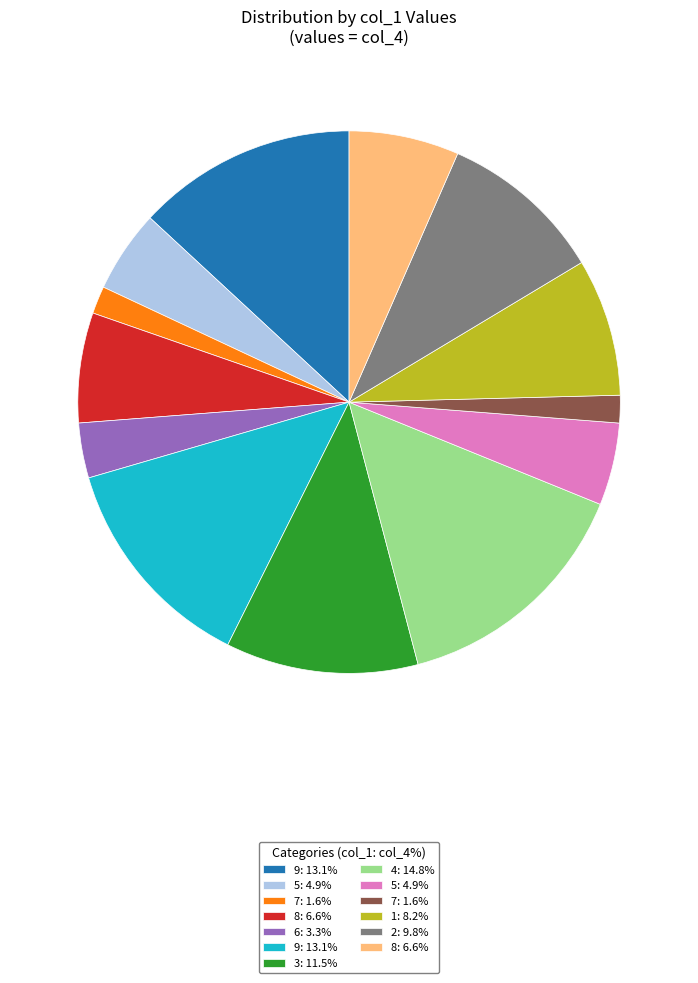

Does any single category account for the majority?

No